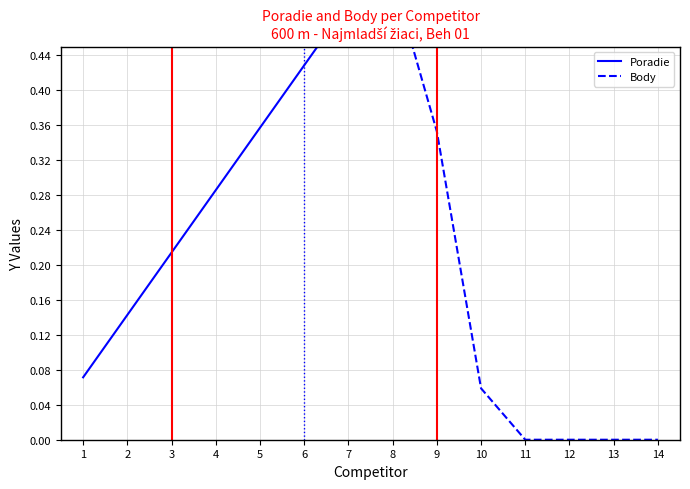

Reading left to right, what are all the values shown in this chart?

Poradie: 0.1	0.1	0.2	0.3	0.4	0.4	0.5	0.6	0.6	0.7	0.8	0.9	0.9	1.0
Body: 1.0	0.9	0.9	0.8	0.7	0.6	0.6	0.5	0.4	0.1	0.0	0.0	0.0	0.0